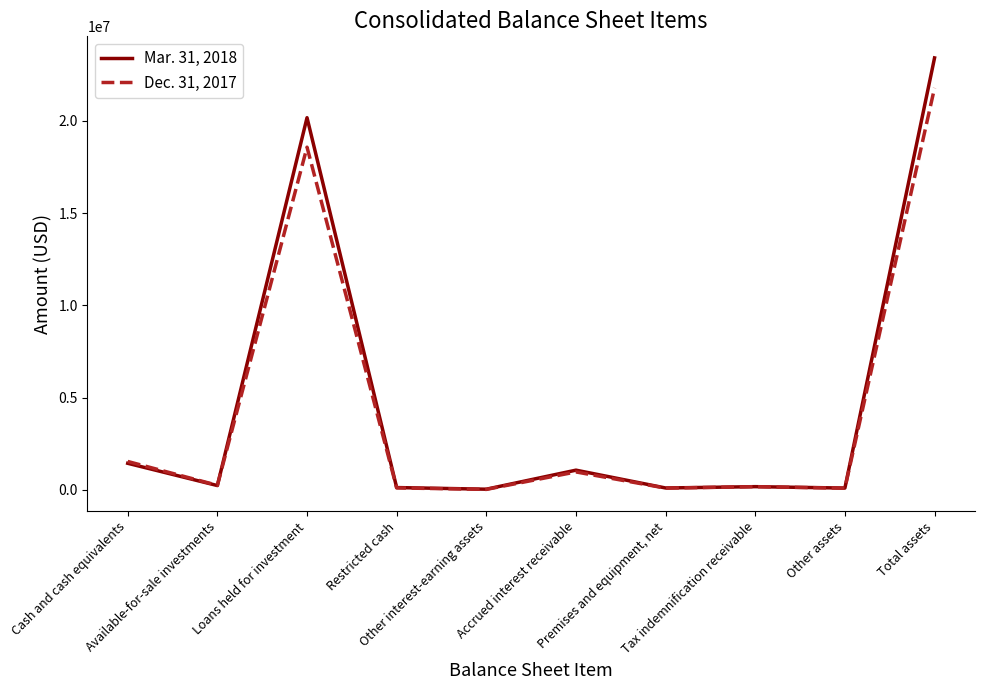

Which series has the widest spread of values?

Mar. 31, 2018